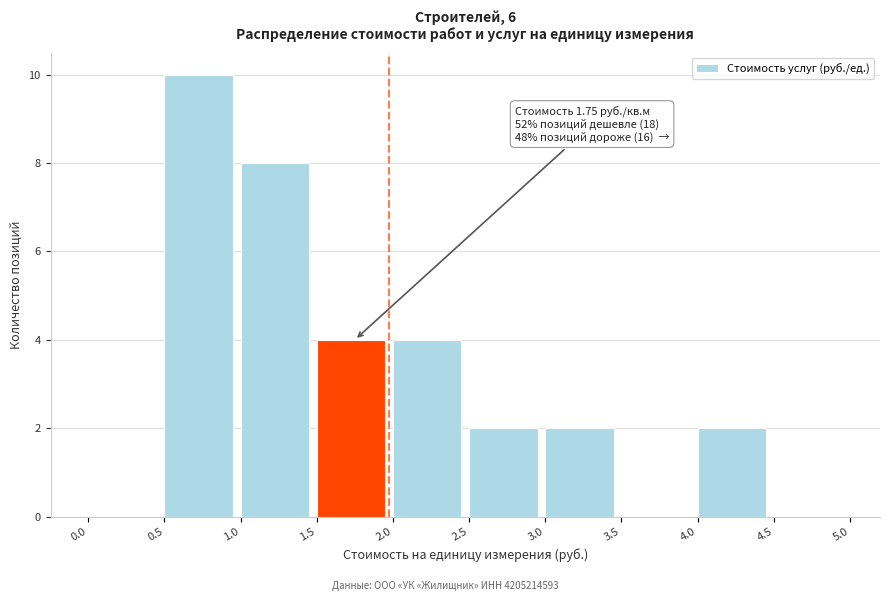

Over which range of the x-axis is the bar tallest?

0.5 to 1.0